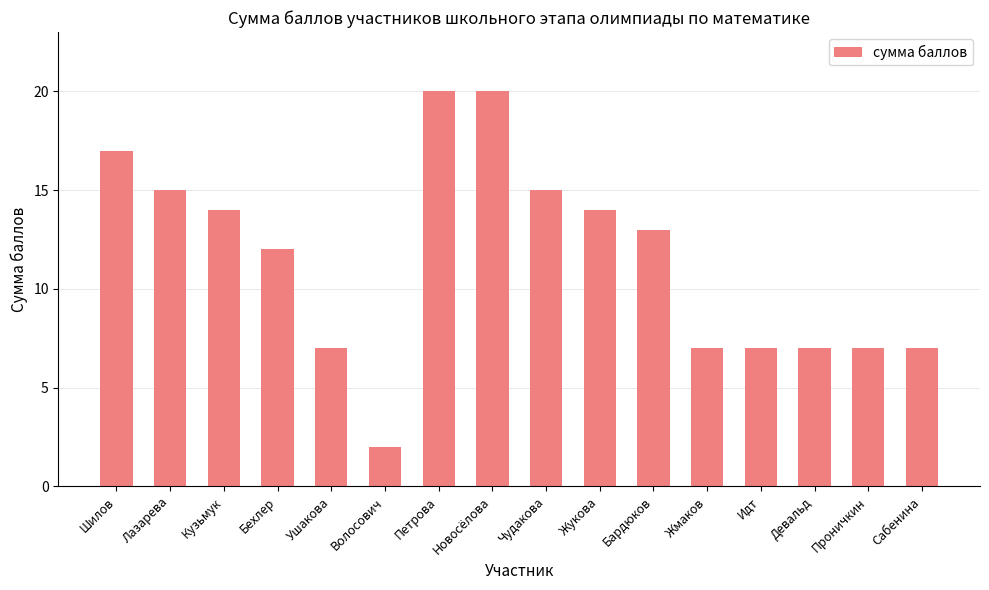

What is the sum of all values?

184